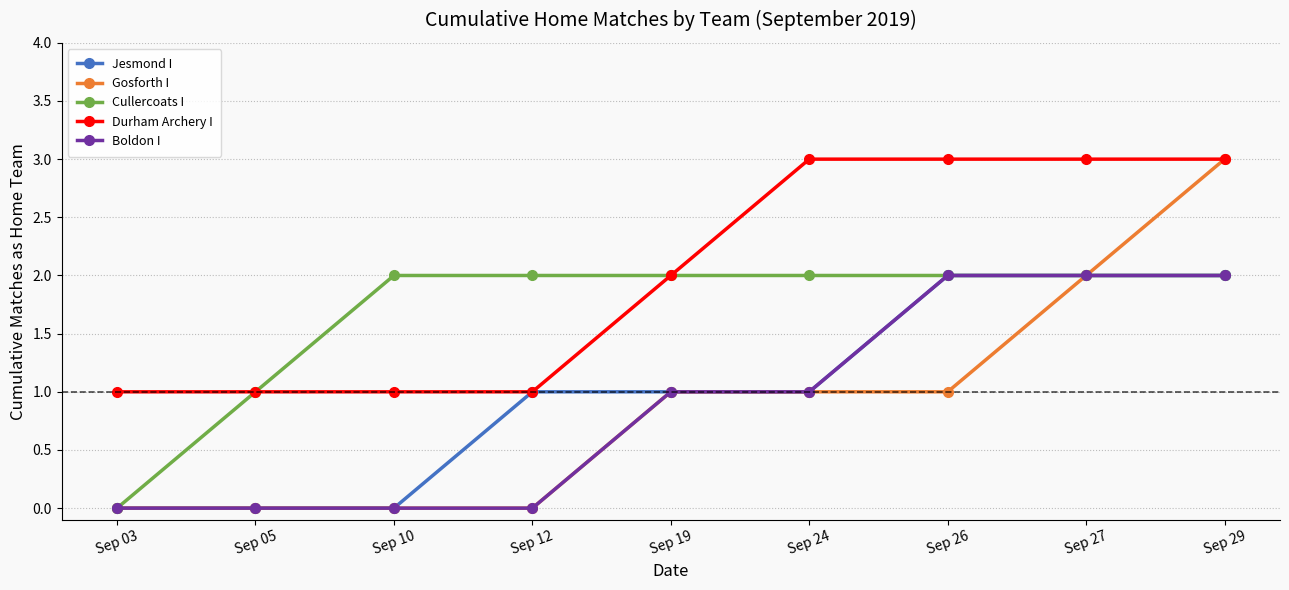

How many data points in Boldon I are less than 1?

4